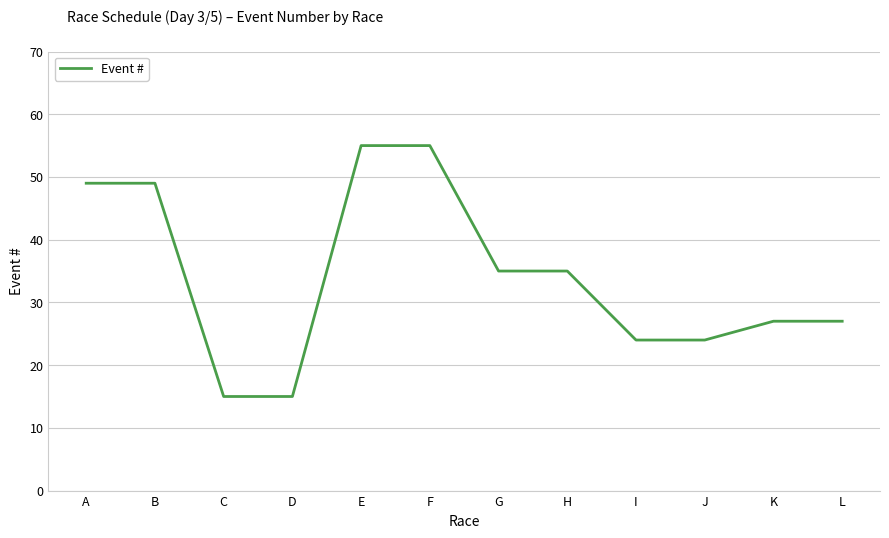

What is the difference between the values at I and A?

25